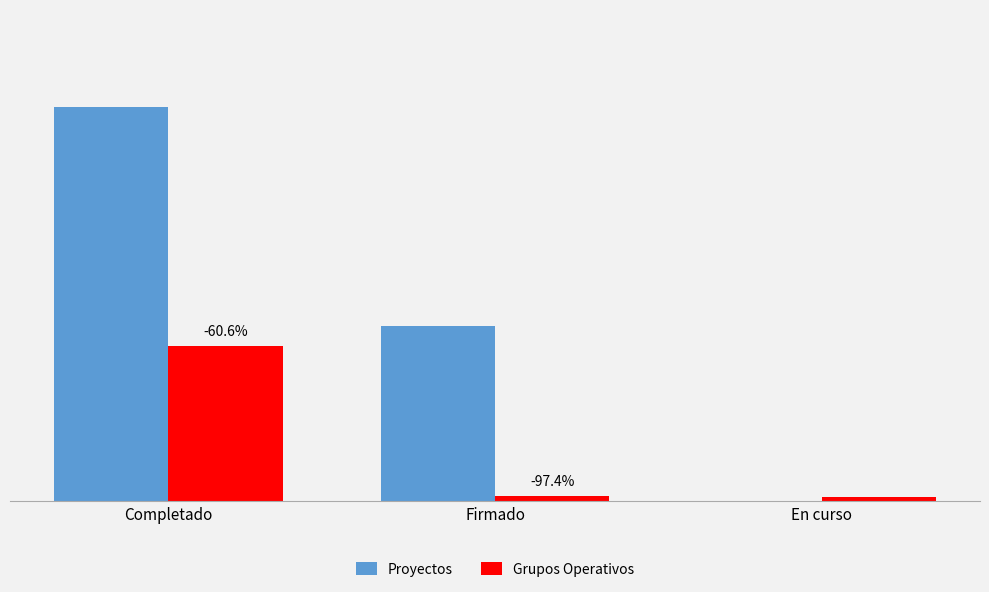

Are the bars grouped side by side (vs. stacked)?

Yes